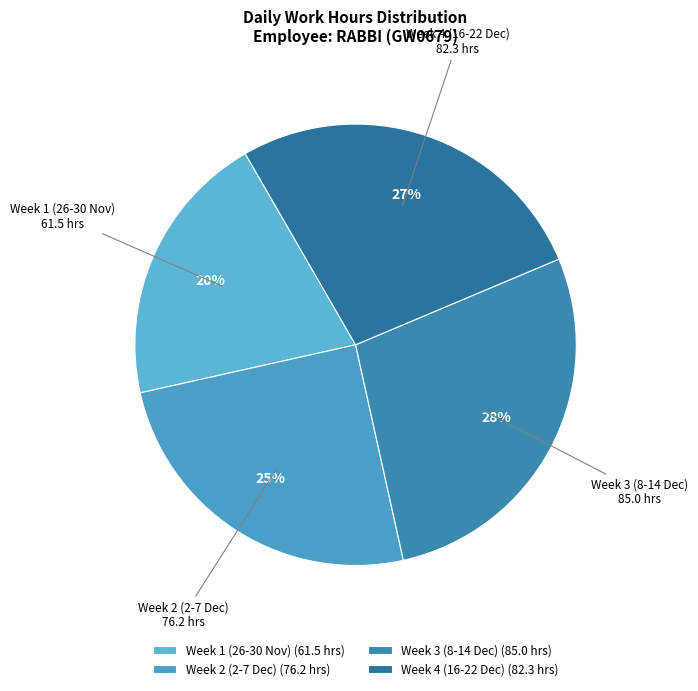

What percentage is the Week 2 (2-7 Dec) slice, to the nearest percent?

25%